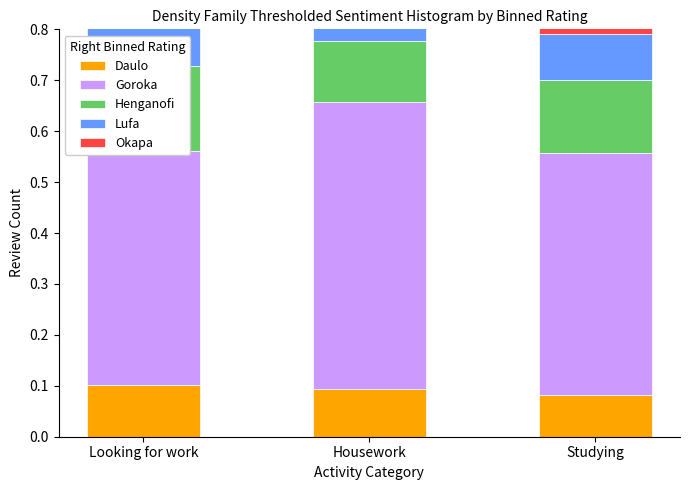

What is the value of the Daulo bar at the 3rd from the left?

0.1